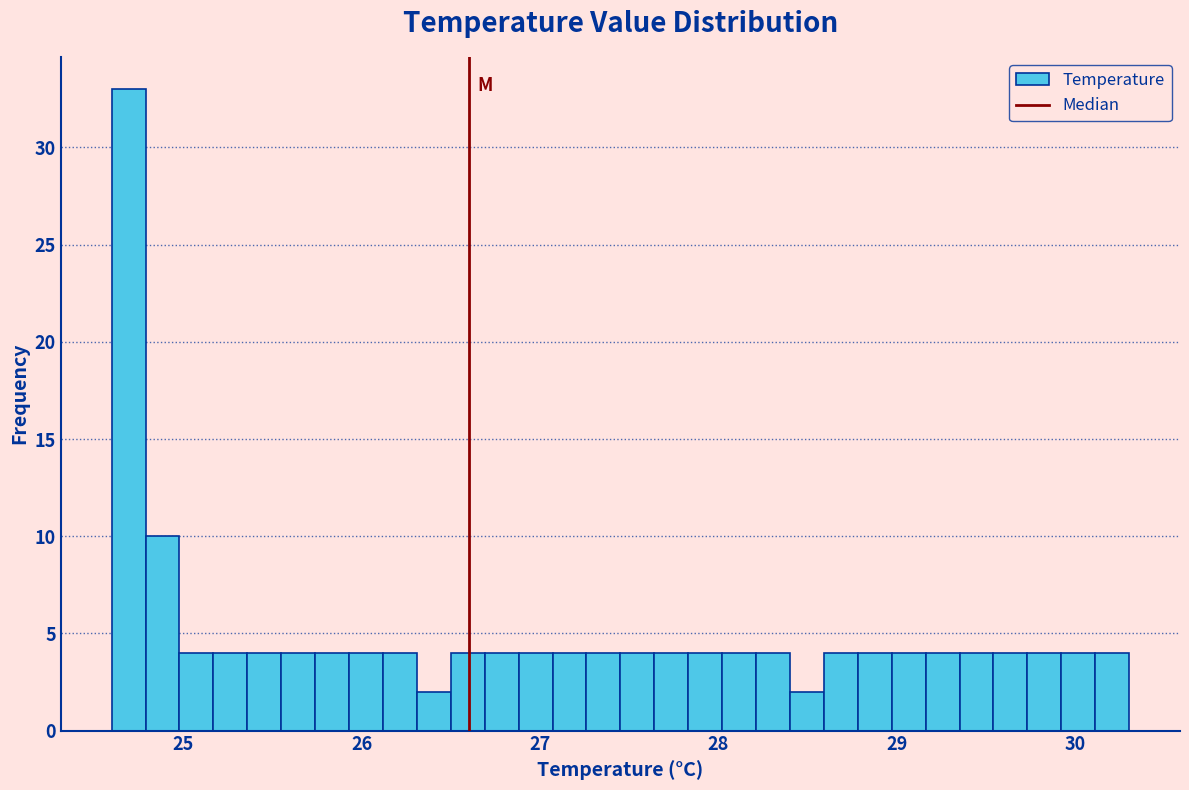

Around what value on the x-axis is the tallest bar? Give the approximate position of its centre, as read against the axis.

24.7